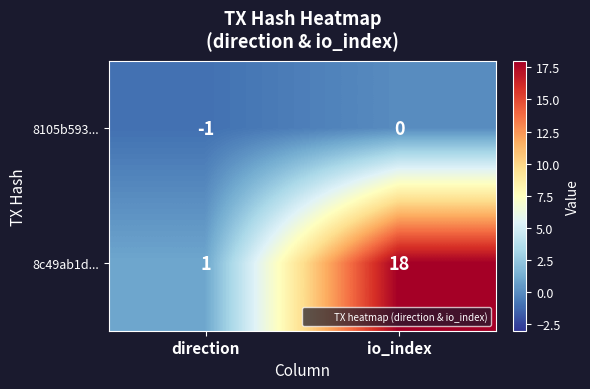

What is the sum of the 8c49ab1d... values at io_index and direction?

19